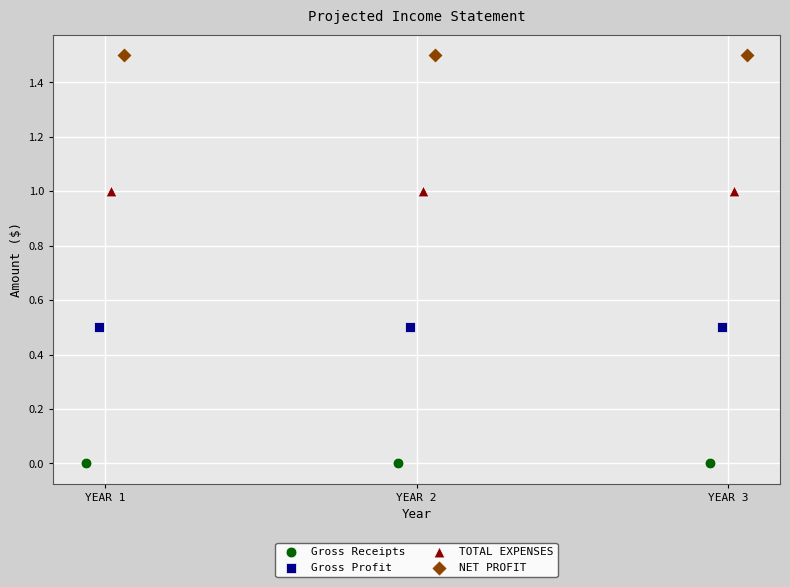

Which series contains the lowest Y value?

Gross Receipts